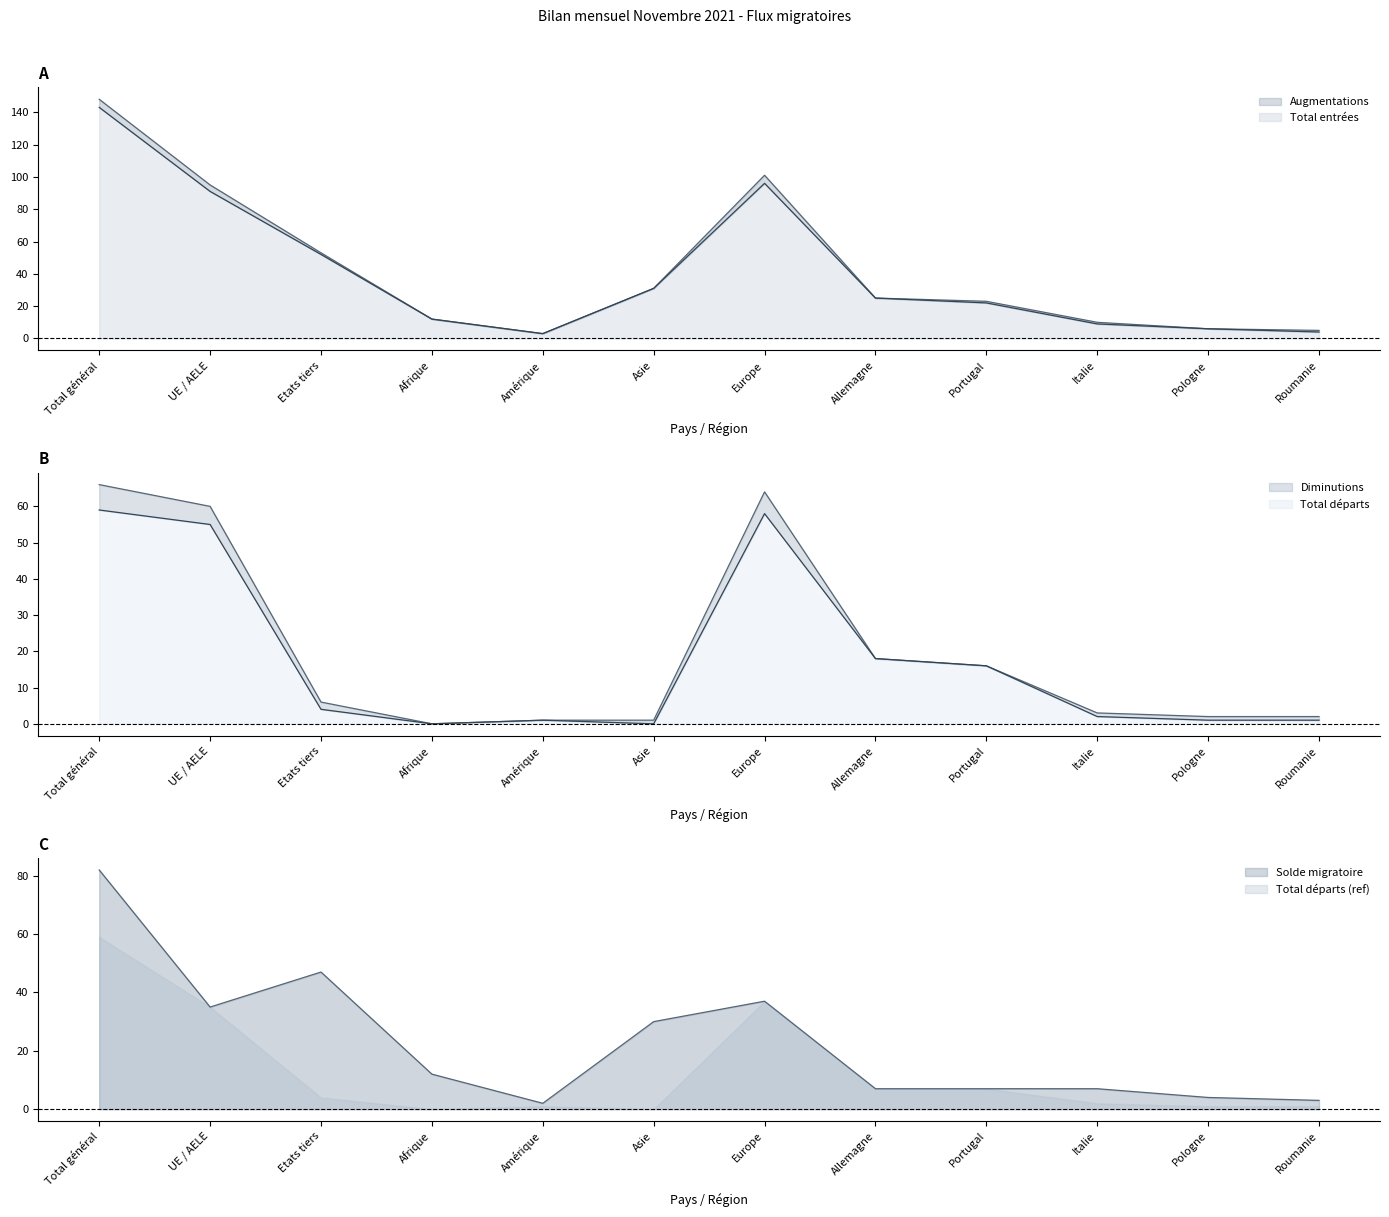

Reading left to right, transcribe all the data shown in this chart.

Augmentations: Total général=148	UE / AELE=95	Etats tiers=53	Afrique=12	Amérique=3	Asie=31	Europe=101	Allemagne=25	Portugal=23	Italie=10	Pologne=6	Roumanie=5
Total entrées: Total général=143	UE / AELE=91	Etats tiers=52	Afrique=12	Amérique=3	Asie=31	Europe=96	Allemagne=25	Portugal=22	Italie=9	Pologne=6	Roumanie=4
Total départs: Total général=59	UE / AELE=55	Etats tiers=4	Afrique=0	Amérique=1	Asie=0	Europe=58	Allemagne=18	Portugal=16	Italie=2	Pologne=1	Roumanie=1
Diminutions: Total général=66	UE / AELE=60	Etats tiers=6	Afrique=0	Amérique=1	Asie=1	Europe=64	Allemagne=18	Portugal=16	Italie=3	Pologne=2	Roumanie=2
Solde migratoire: Total général=82	UE / AELE=35	Etats tiers=47	Afrique=12	Amérique=2	Asie=30	Europe=37	Allemagne=7	Portugal=7	Italie=7	Pologne=4	Roumanie=3